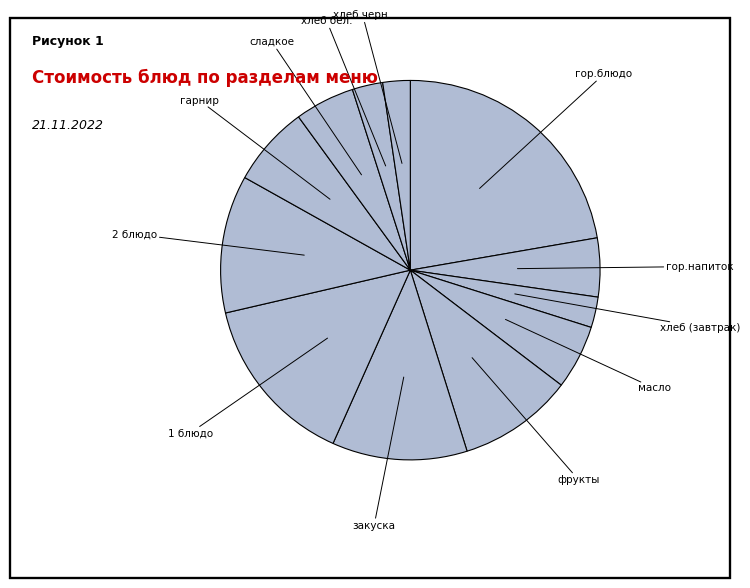

How many segments does this pie chart have?

12